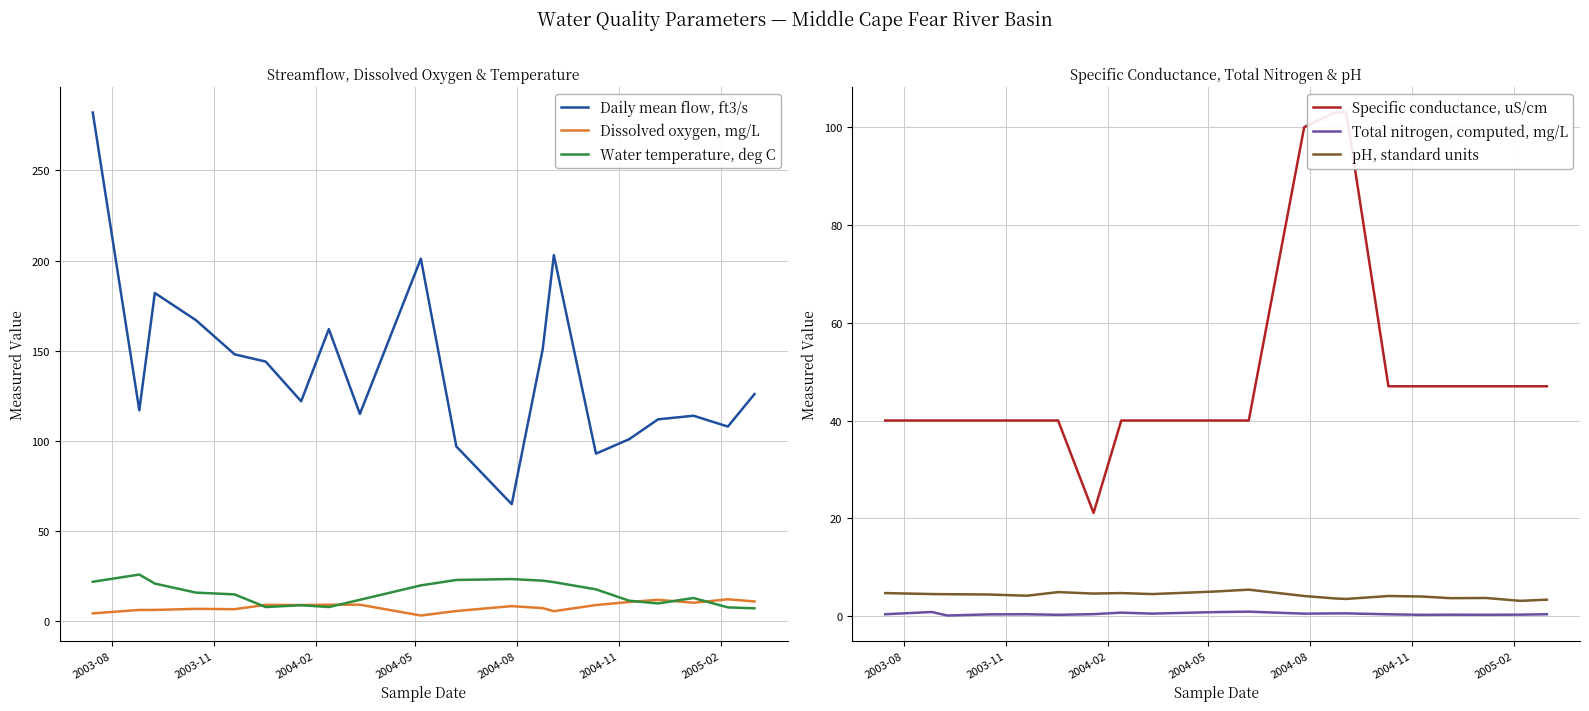

Is this an area chart (filled region under the line)?

No